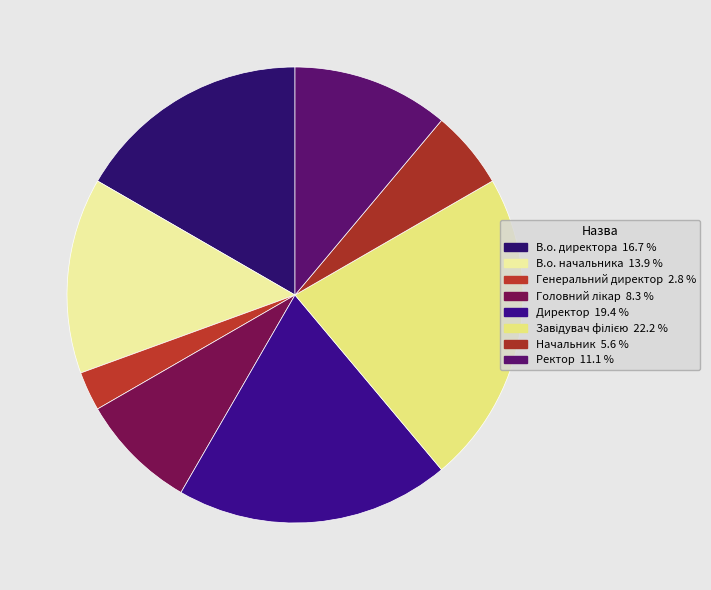

Which category has the biggest portion of the pie?

Завідувач філією